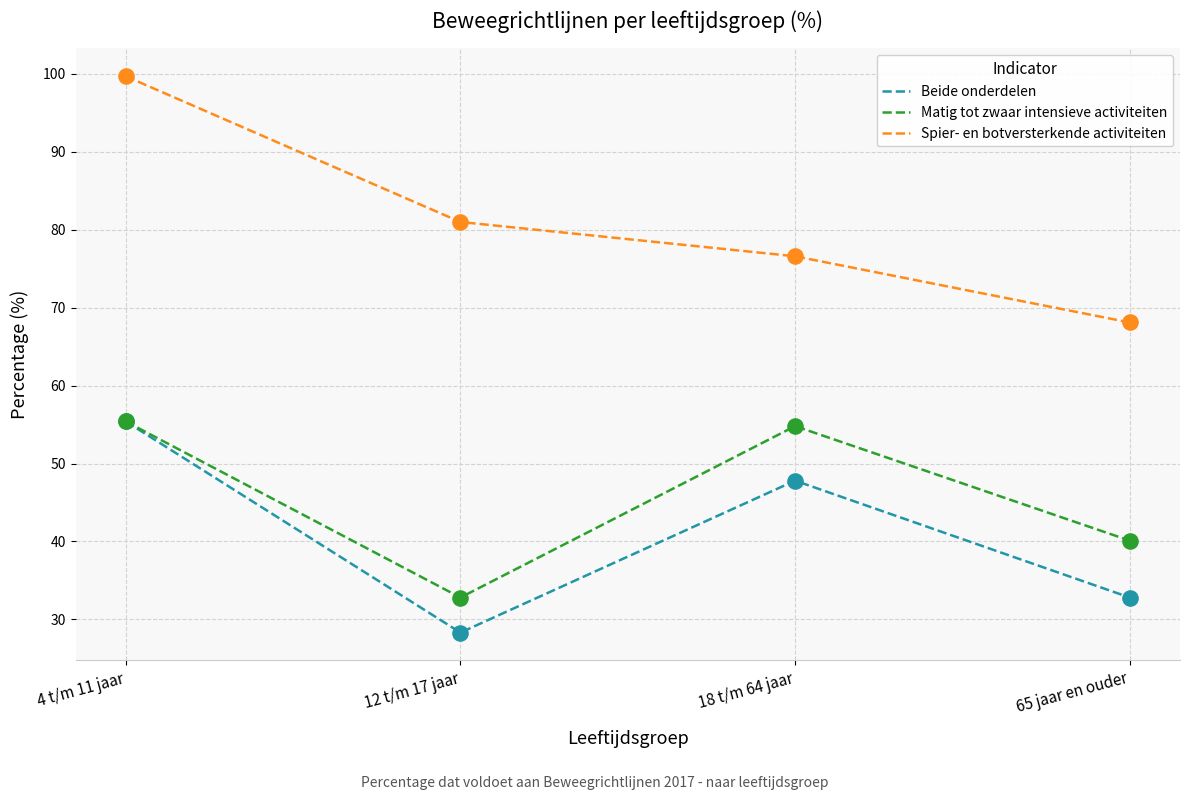

What is the total value across all series at 18 t/m 64 jaar?

179.2